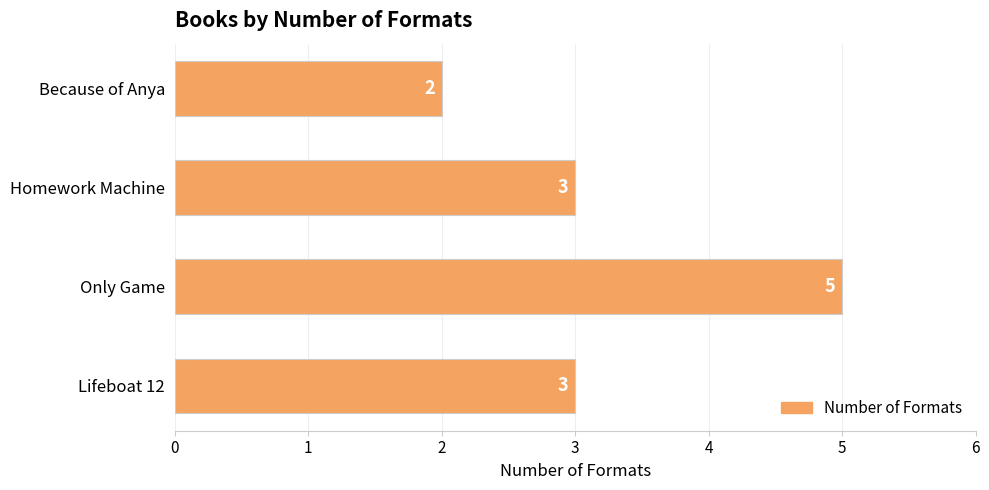

Are the bars grouped side by side (vs. stacked)?

No